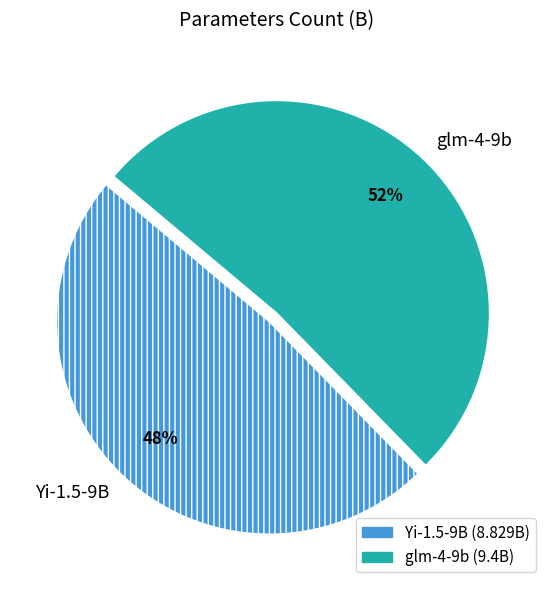

Does glm-4-9b represent more than half of the total?

Yes